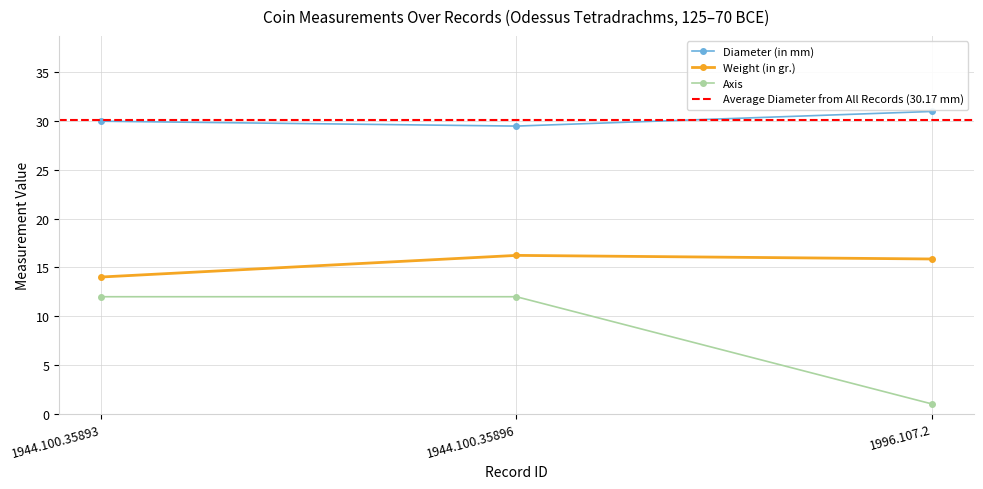

What is the difference between the highest and lowest values at 1996.107.2?

30.0